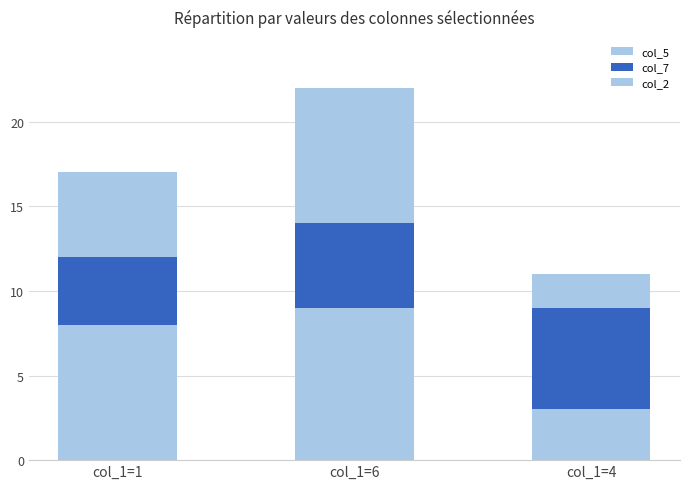

How many data points in col_5 are less than 8?

1